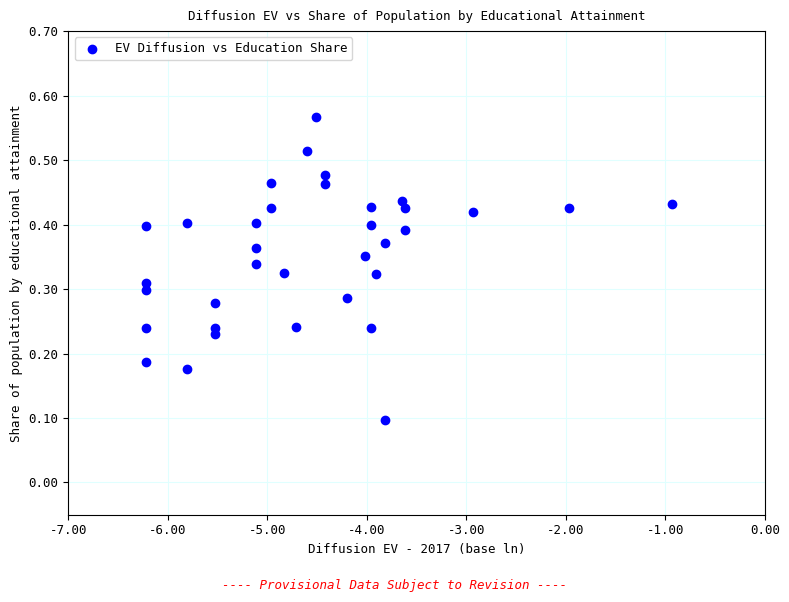

What is the range of X values (max minus min)?

5.3